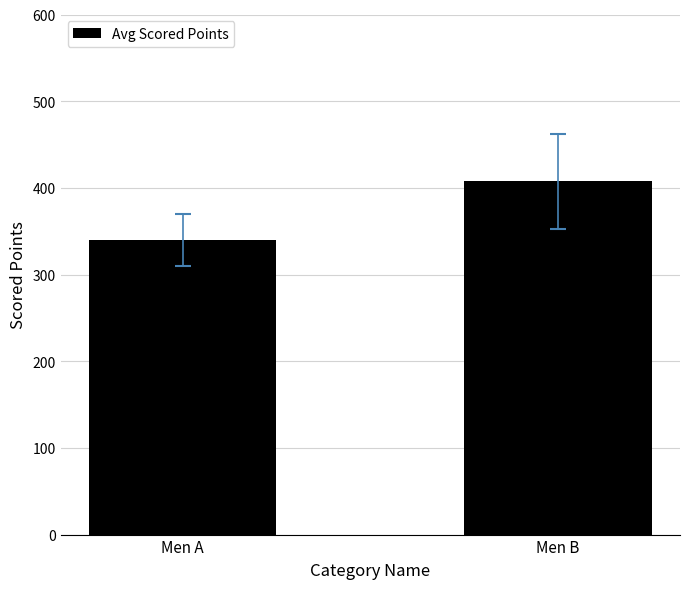

How many bars are there in total?

2